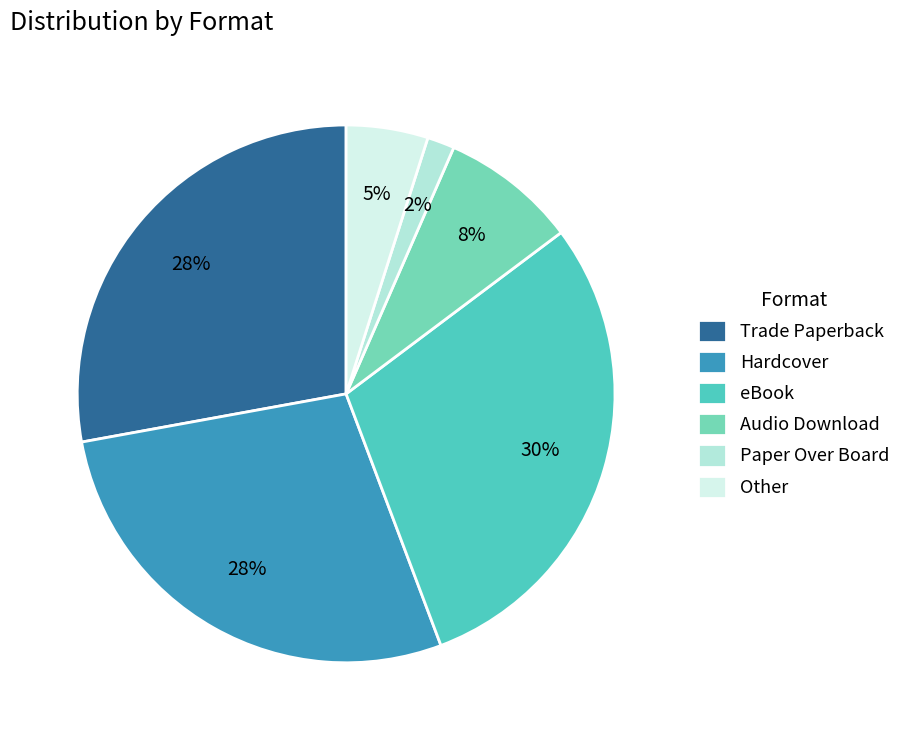

Between Audio Download and eBook, which is larger?

eBook